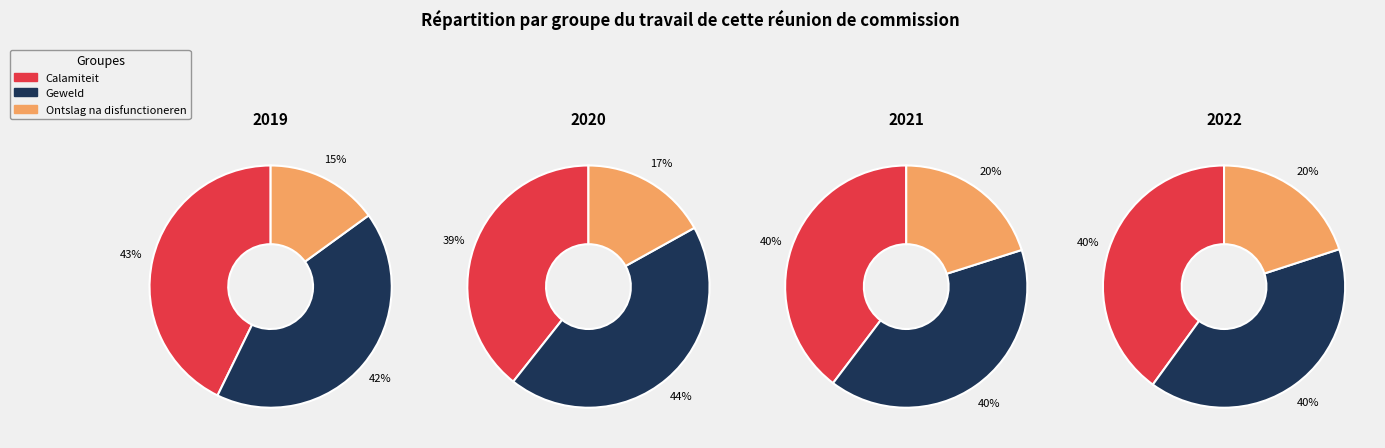

To the nearest percent, what portion does Geweld represent?

40%